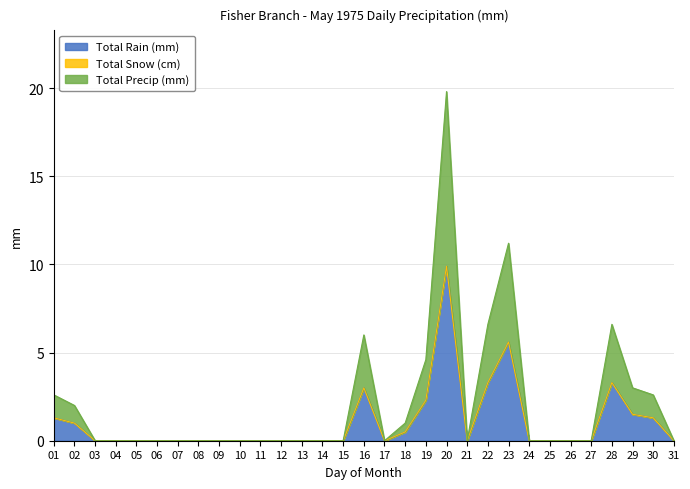

At which category does Total Precip (mm) reach its first local valley?

17